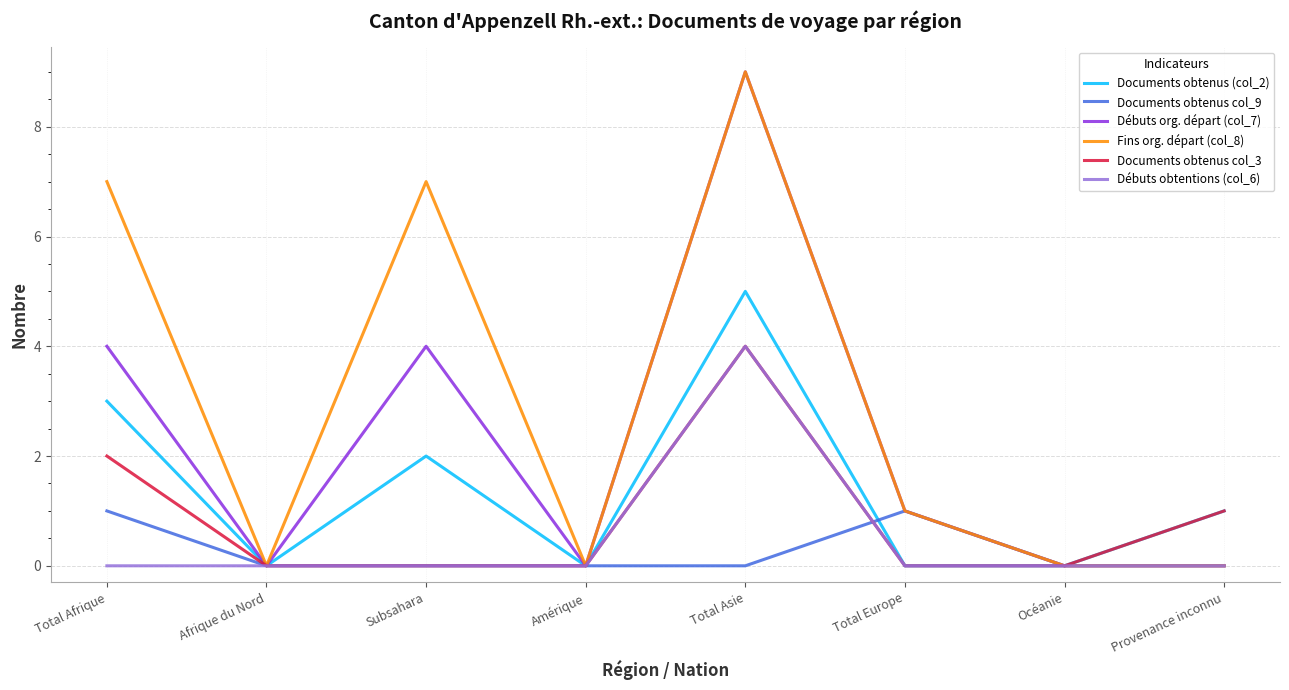

What value does the Documents obtenus (col_2) series have at Subsahara?

2